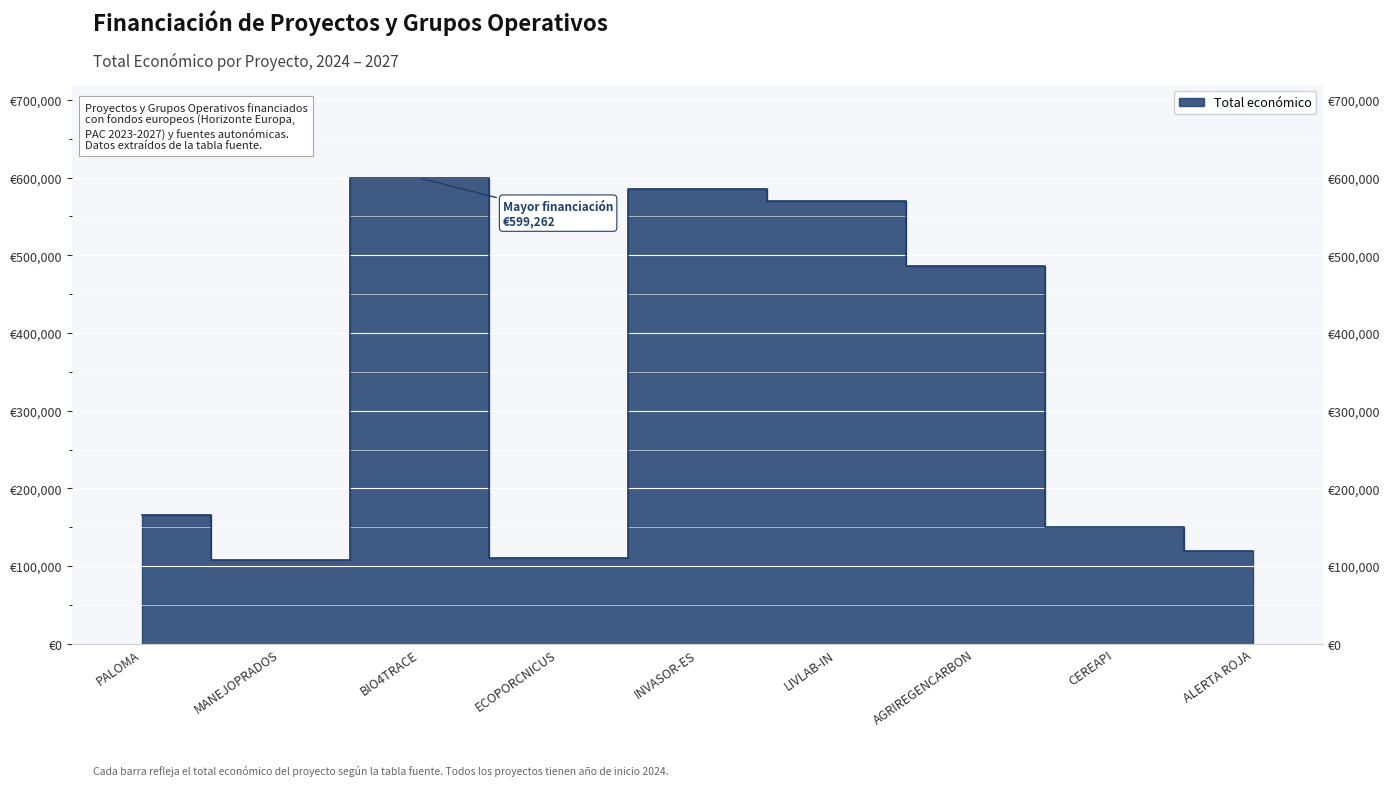

What is the label of the 5th point from the left?

INVASOR-ES